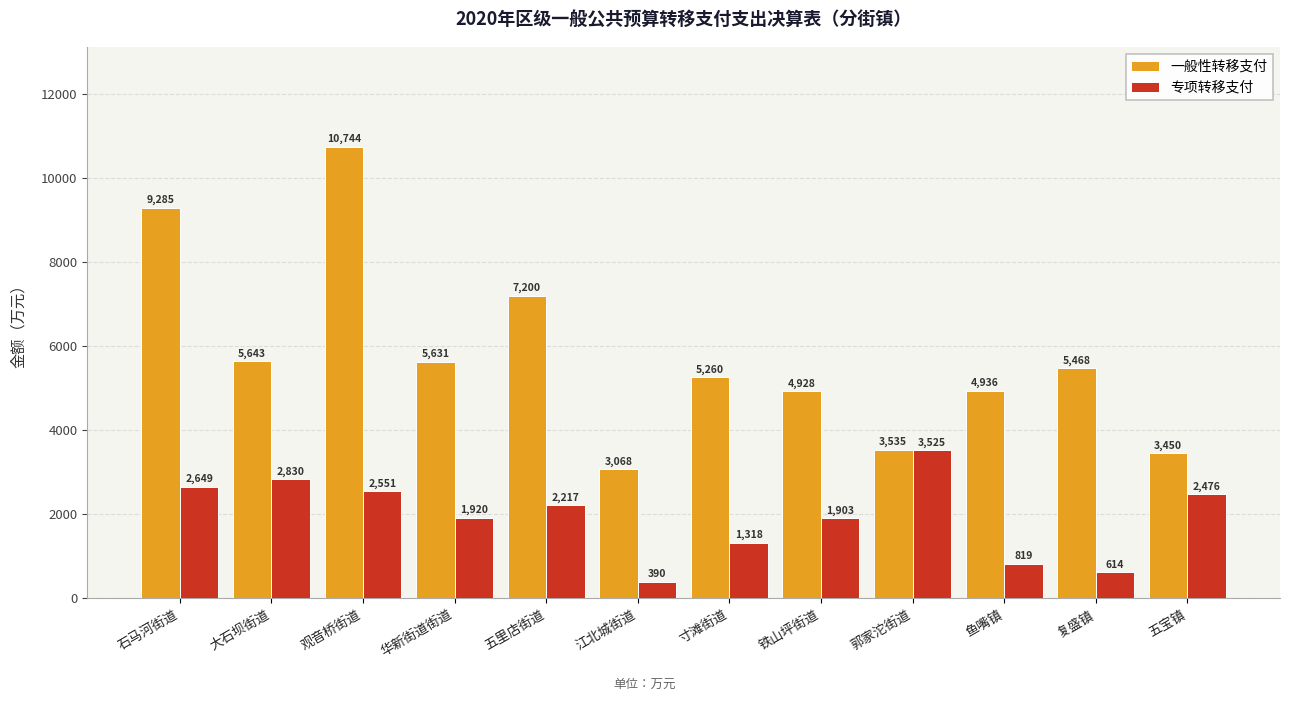

True or false: 一般性转移支付 has a value of 16153 at 石马河街道.

False